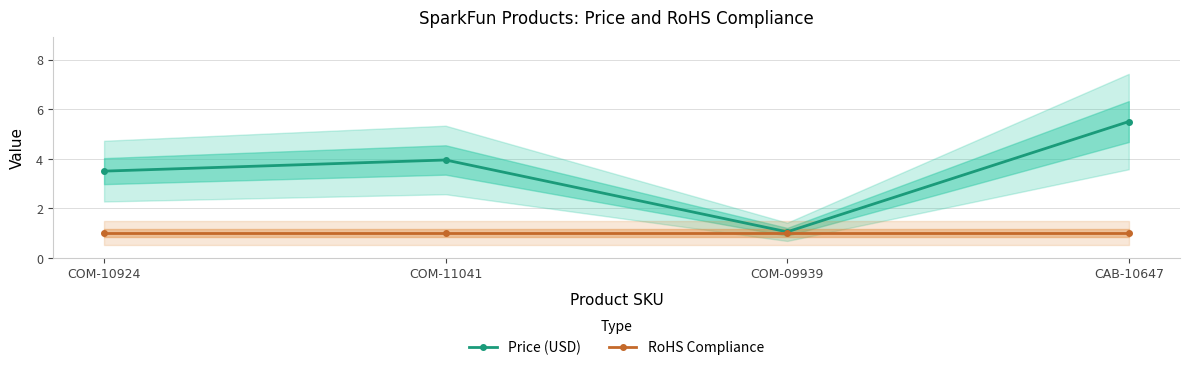

How many data points in Price (USD) are less than 3?

1